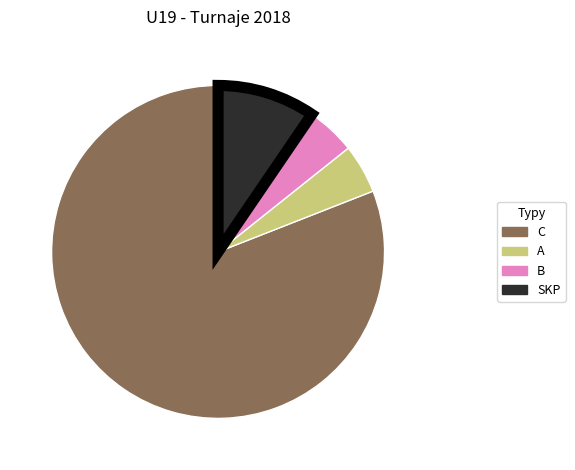

Which category has the biggest portion of the pie?

C